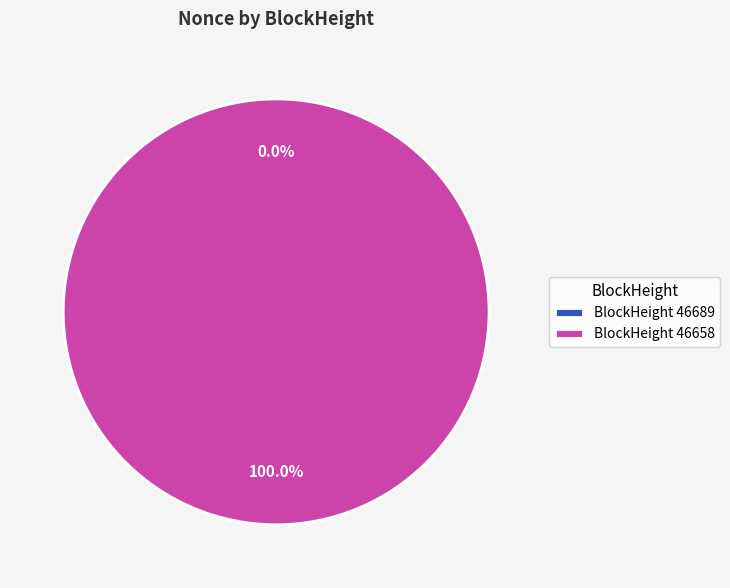

To the nearest percent, what percentage of the pie is 46658?

100%